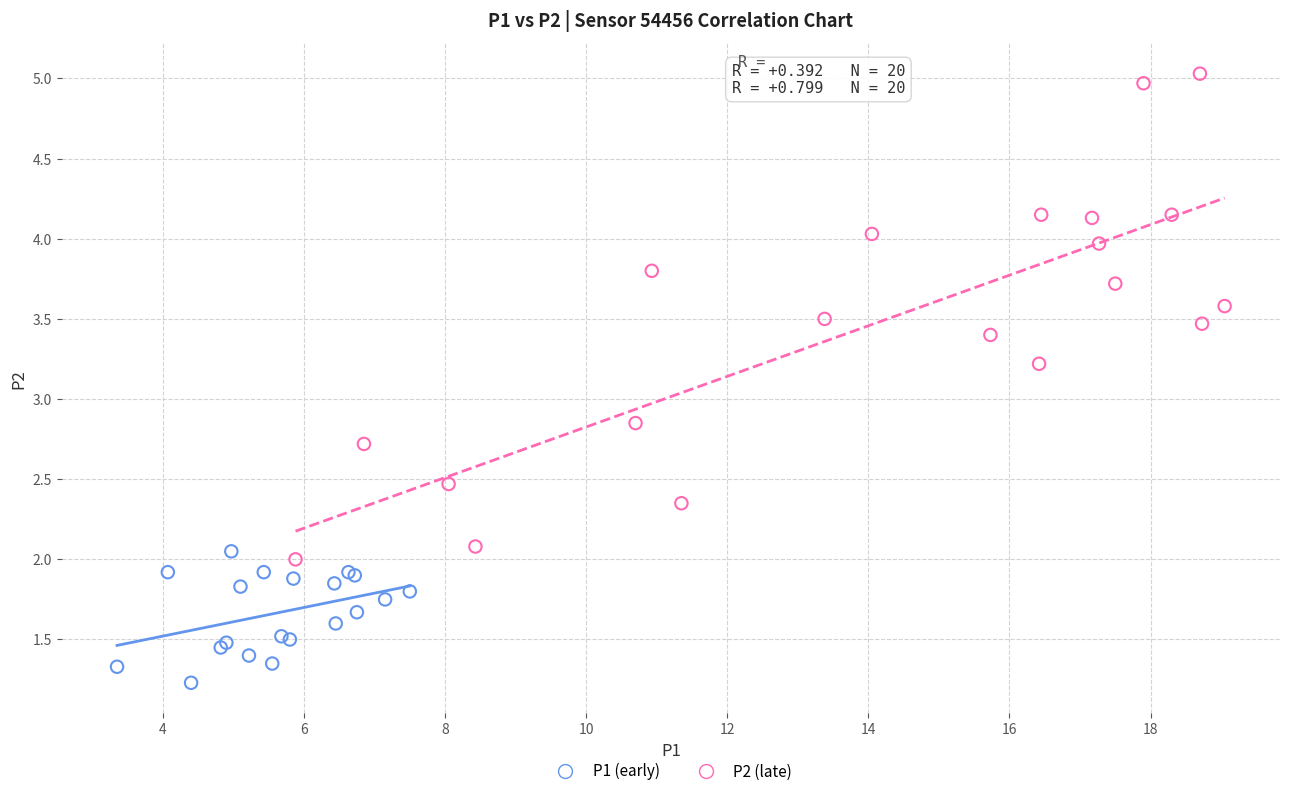

Which series contains the highest Y value?

P2 (late)